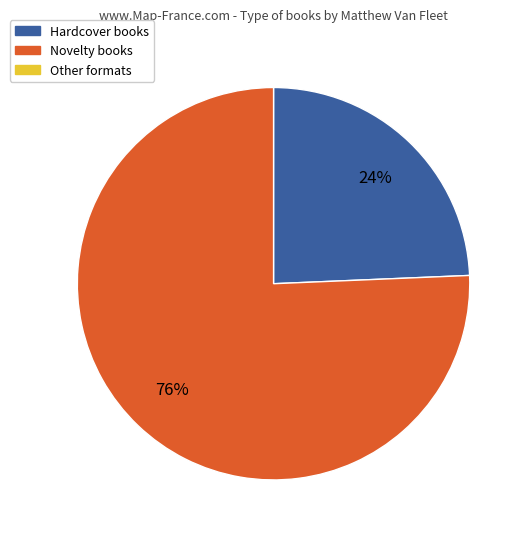

Does any single category account for the majority?

Yes